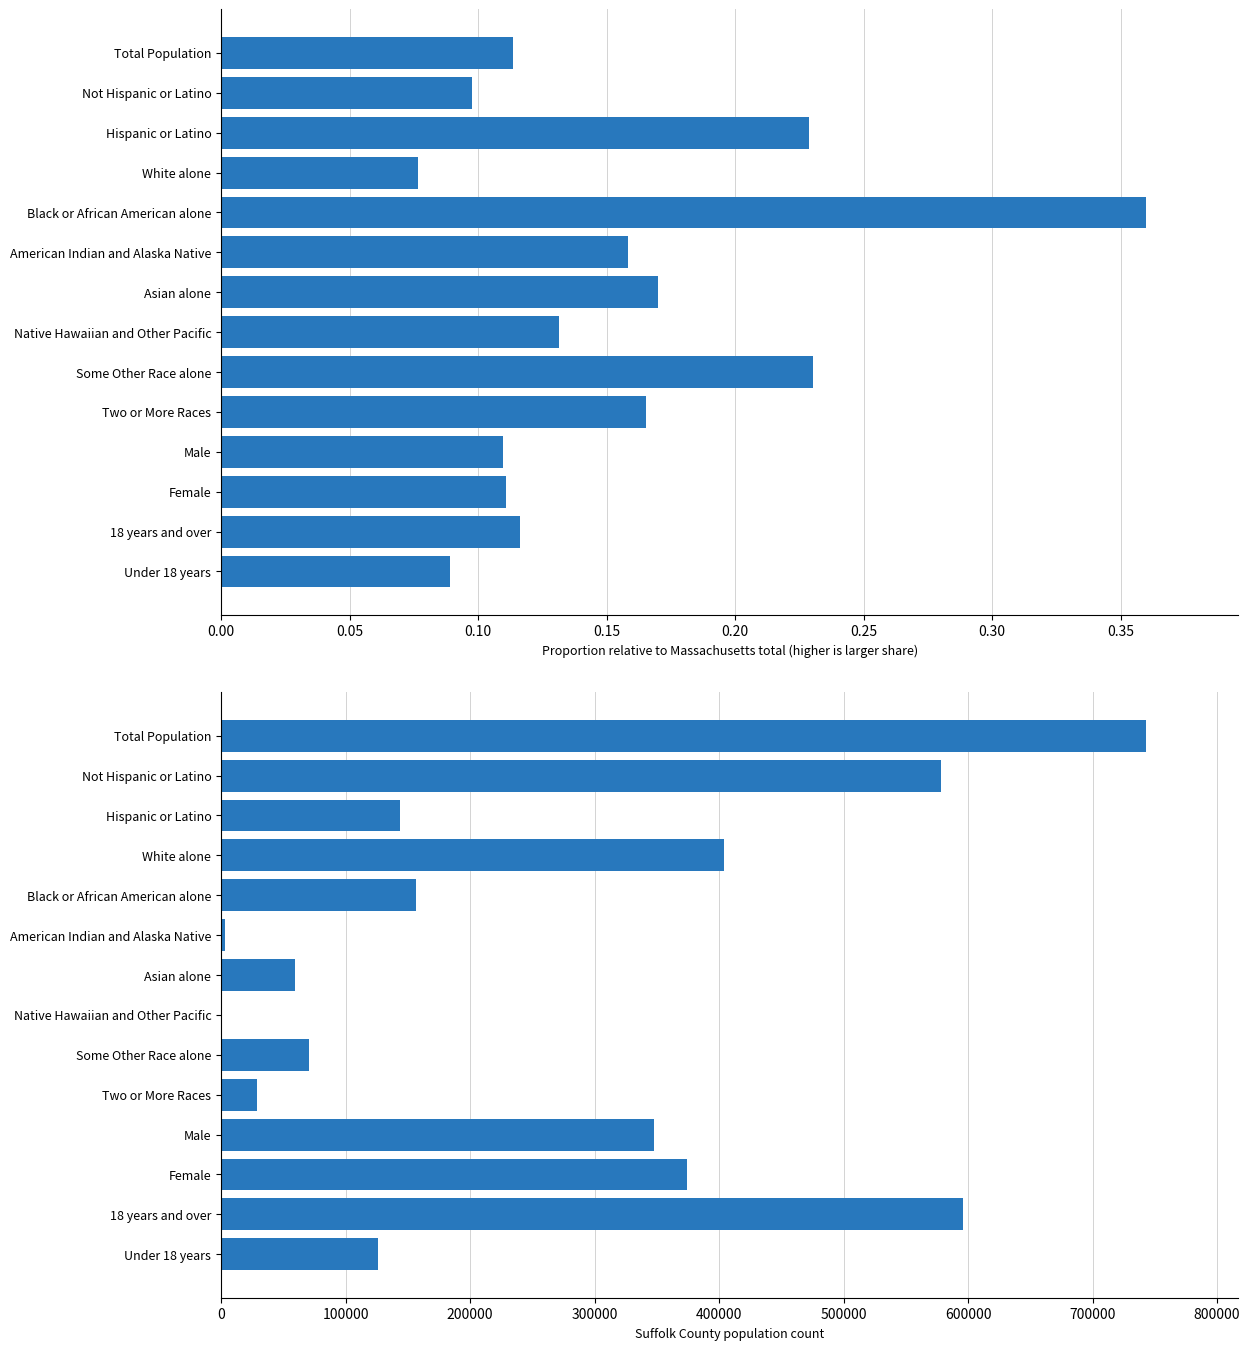

Read the Suffolk County (normalized vs Massachusetts) value at Hispanic or Latino.

0.2